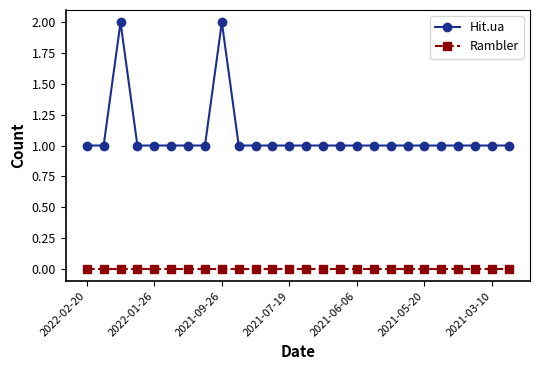

Which series has the widest spread of values?

Hit.ua